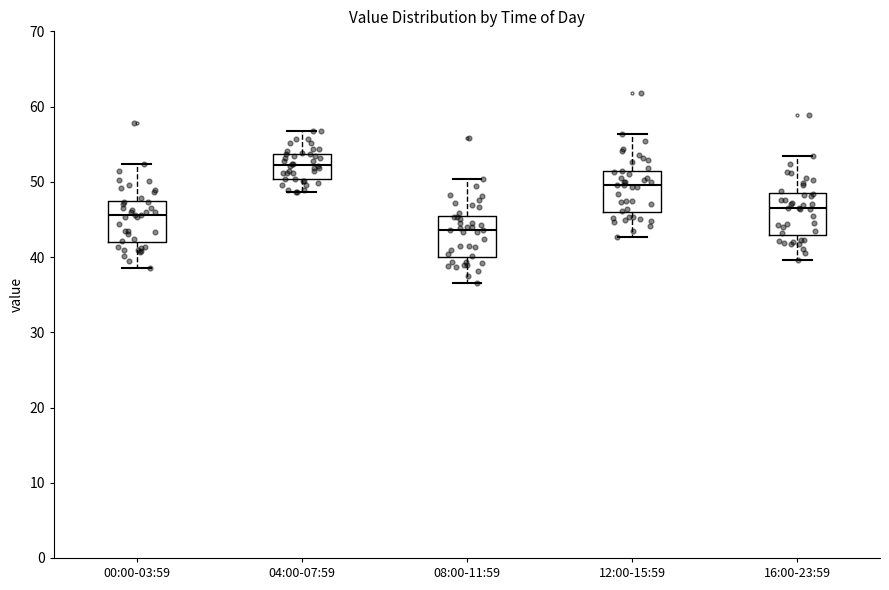

Reading left to right, transcribe this box plot: for each box, give where its median line is, the range the box spans, and where its two whiskers end, as read against the y-axis. The values are not printed on the chart, so give them approximately, as read against the axis.

00:00-03:59: median 46, box 42 to 47, whiskers 39 to 52
04:00-07:59: median 52, box 50 to 54, whiskers 49 to 57
08:00-11:59: median 44, box 40 to 45, whiskers 37 to 50
12:00-15:59: median 50, box 46 to 51, whiskers 43 to 56
16:00-23:59: median 47, box 43 to 48, whiskers 40 to 53